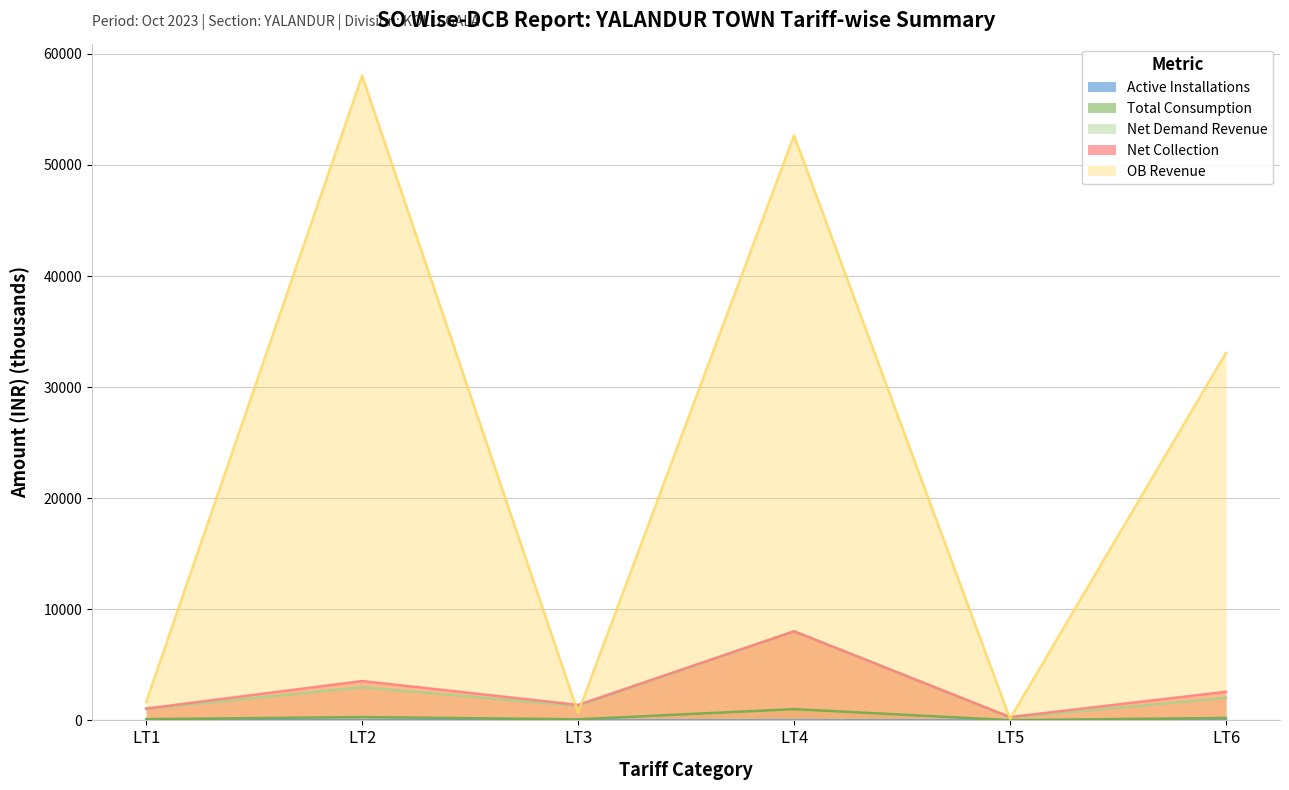

Does the chart display data point markers on the line(s)?

No